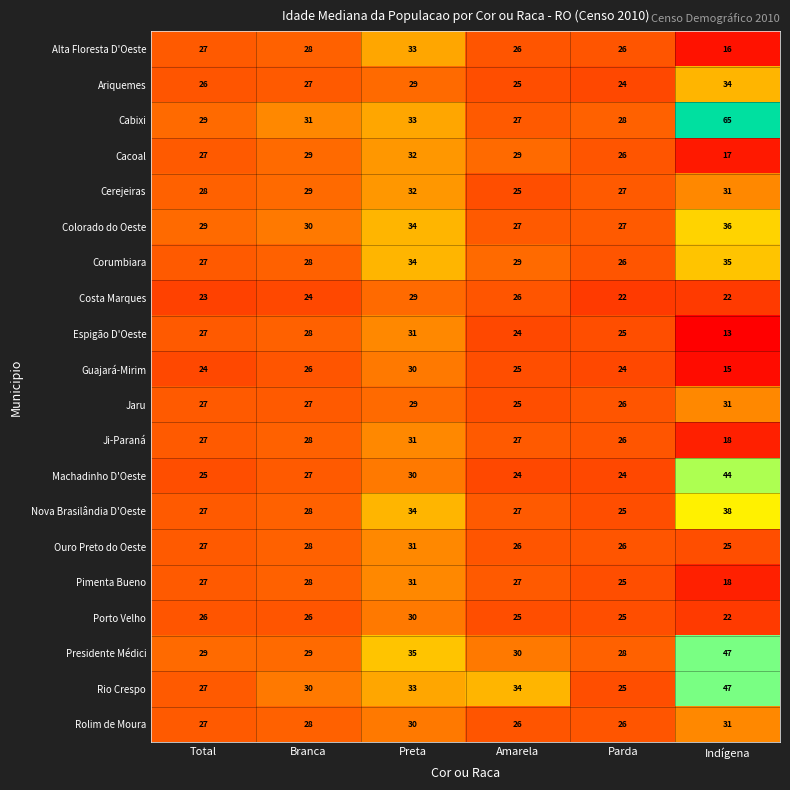

The Corumbiara series shows 38 at Total. True or false?

False